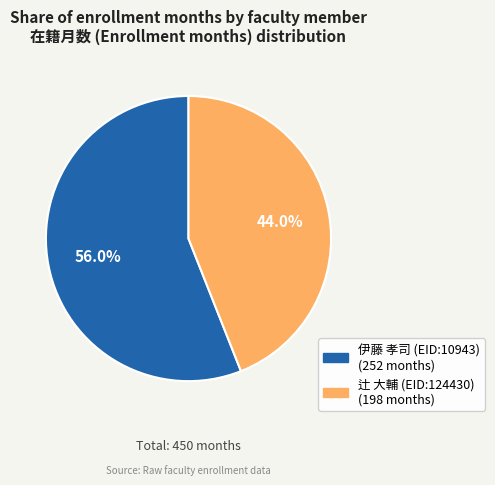

To the nearest percent, what portion does 辻 大輔 (EID:124430) represent?

44%